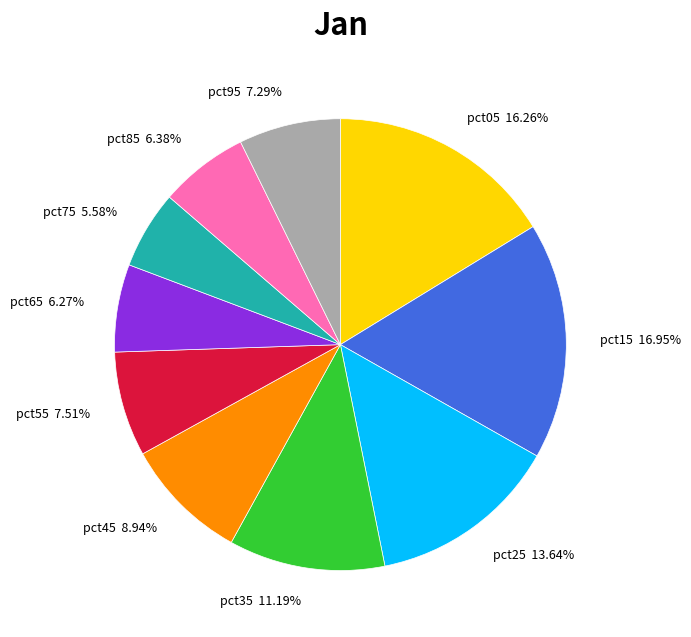

Count the number of slices in the pie.

10